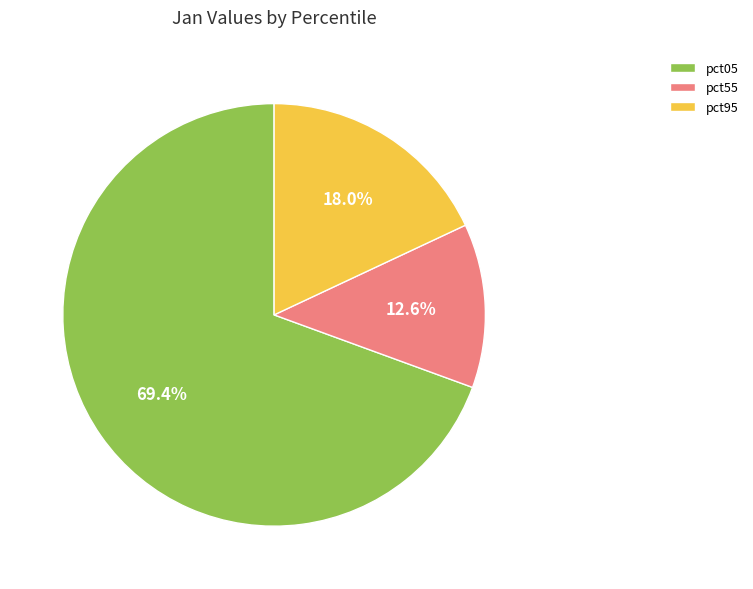

Rank the categories by value from lowest to highest.

pct55, pct95, pct05